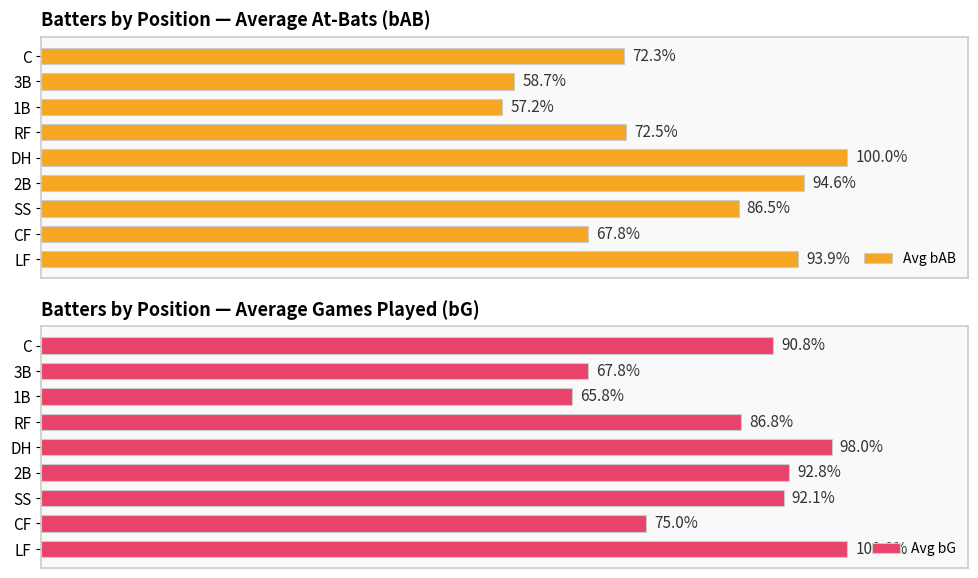

List the labels in order of Avg bAB value, largest first.

DH, 2B, LF, SS, RF, C, CF, 3B, 1B